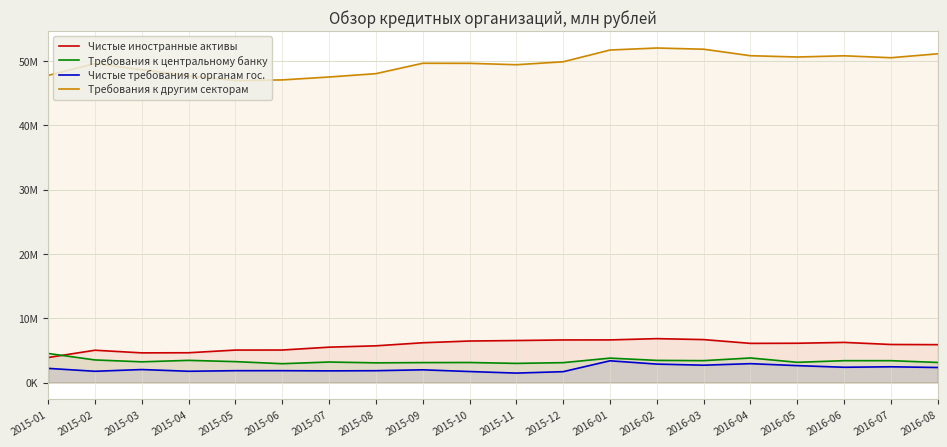

How many distinct data groups are displayed?

4